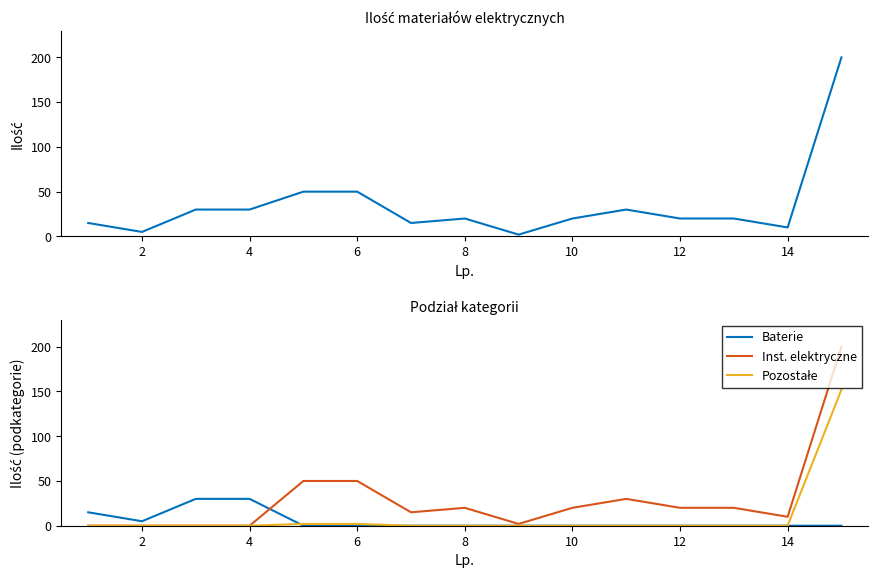

What is the spread (max minus min) of values at 4?

30